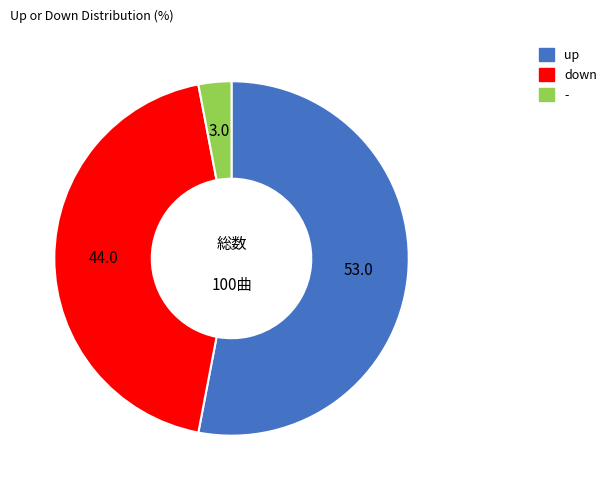

Which slice is the largest?

up